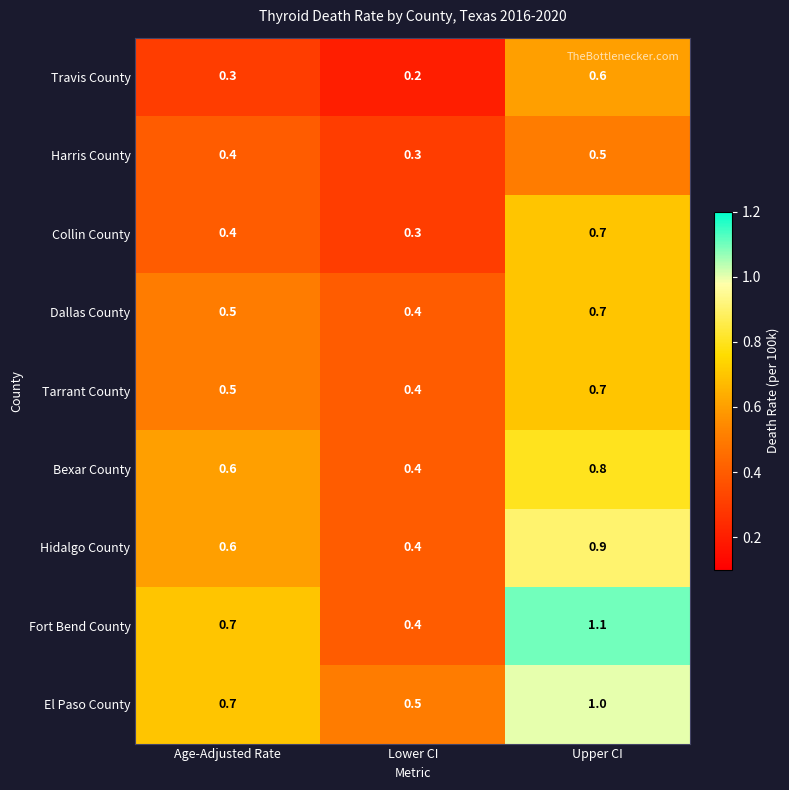

Reading right to left, transcribe all the data shown in this chart.

Travis County: 0.6	0.2	0.3
Harris County: 0.5	0.3	0.4
Collin County: 0.7	0.3	0.4
Dallas County: 0.7	0.4	0.5
Tarrant County: 0.7	0.4	0.5
Bexar County: 0.8	0.4	0.6
Hidalgo County: 0.9	0.4	0.6
Fort Bend County: 1.1	0.4	0.7
El Paso County: 1.0	0.5	0.7